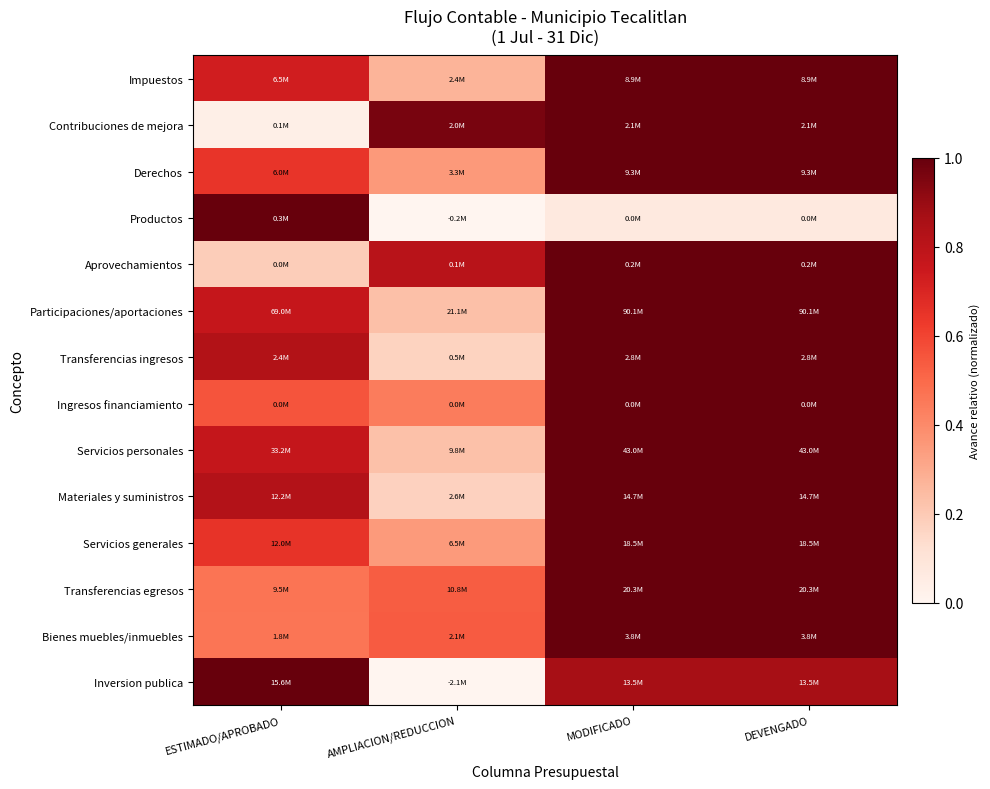

Reading left to right, what are all the values shown in this chart?

Impuestos: ESTIMADO/APROBADO=0.7	AMPLIACION/REDUCCION=0.3	MODIFICADO=1.0	DEVENGADO=1.0
Contribuciones de mejora: ESTIMADO/APROBADO=0.0	AMPLIACION/REDUCCION=1.0	MODIFICADO=1.0	DEVENGADO=1.0
Derechos: ESTIMADO/APROBADO=0.6	AMPLIACION/REDUCCION=0.4	MODIFICADO=1.0	DEVENGADO=1.0
Productos: ESTIMADO/APROBADO=1.0	AMPLIACION/REDUCCION=0.0	MODIFICADO=0.1	DEVENGADO=0.1
Aprovechamientos: ESTIMADO/APROBADO=0.2	AMPLIACION/REDUCCION=0.8	MODIFICADO=1.0	DEVENGADO=1.0
Participaciones/aportaciones: ESTIMADO/APROBADO=0.8	AMPLIACION/REDUCCION=0.2	MODIFICADO=1.0	DEVENGADO=1.0
Transferencias ingresos: ESTIMADO/APROBADO=0.8	AMPLIACION/REDUCCION=0.2	MODIFICADO=1.0	DEVENGADO=1.0
Ingresos financiamiento: ESTIMADO/APROBADO=0.6	AMPLIACION/REDUCCION=0.4	MODIFICADO=1.0	DEVENGADO=1.0
Servicios personales: ESTIMADO/APROBADO=0.8	AMPLIACION/REDUCCION=0.2	MODIFICADO=1.0	DEVENGADO=1.0
Materiales y suministros: ESTIMADO/APROBADO=0.8	AMPLIACION/REDUCCION=0.2	MODIFICADO=1.0	DEVENGADO=1.0
Servicios generales: ESTIMADO/APROBADO=0.6	AMPLIACION/REDUCCION=0.4	MODIFICADO=1.0	DEVENGADO=1.0
Transferencias egresos: ESTIMADO/APROBADO=0.5	AMPLIACION/REDUCCION=0.5	MODIFICADO=1.0	DEVENGADO=1.0
Bienes muebles/inmuebles: ESTIMADO/APROBADO=0.5	AMPLIACION/REDUCCION=0.5	MODIFICADO=1.0	DEVENGADO=1.0
Inversion publica: ESTIMADO/APROBADO=1.0	AMPLIACION/REDUCCION=0.0	MODIFICADO=0.9	DEVENGADO=0.9